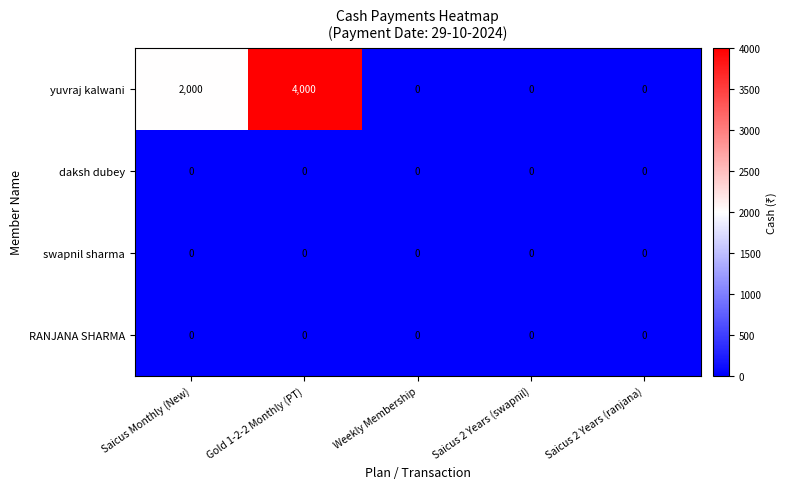

At which category does the chart reach its peak across all series?

Gold 1-2-2 Monthly (PT)